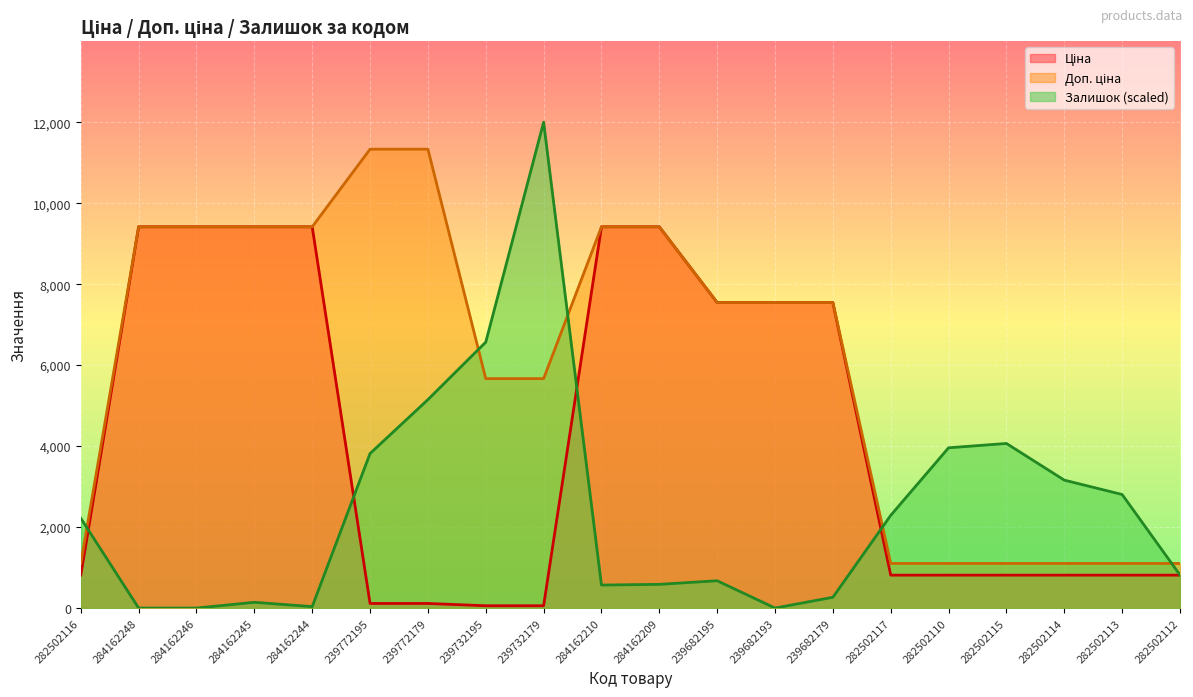

Which category has the highest value in the Доп. ціна series?

239772195